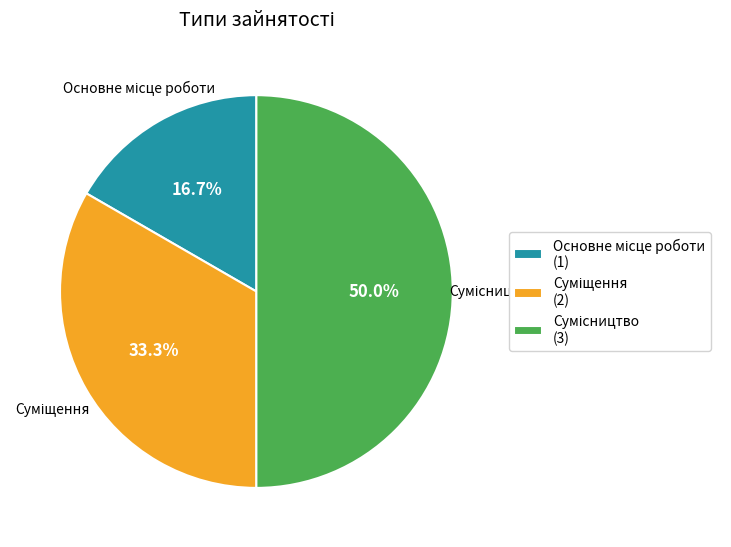

To the nearest percent, what is the combined percentage of Основне місце роботи and Суміщення?

50%